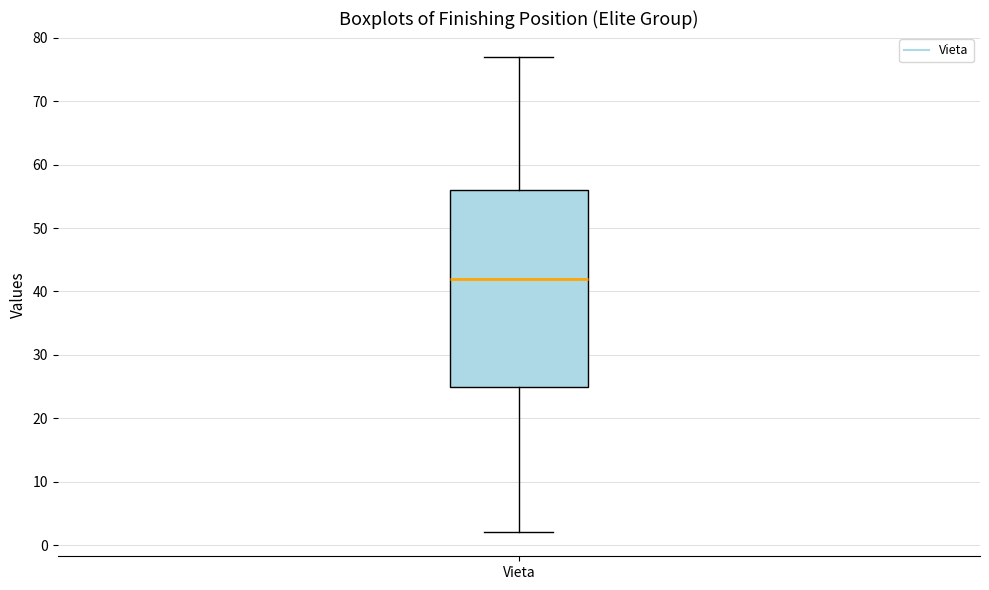

Where is the upper edge of the box for Vieta on the y-axis? The values are not printed on the chart, so give them approximately, as read against the axis.

56